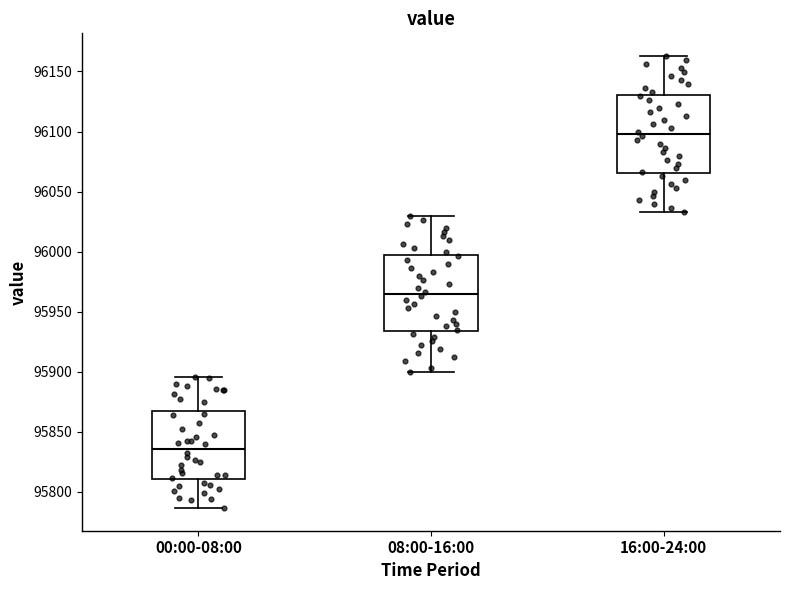

Where does the median line of the box for 00:00-08:00 sit on the y-axis? The values are not printed on the chart, so give them approximately, as read against the axis.

95835